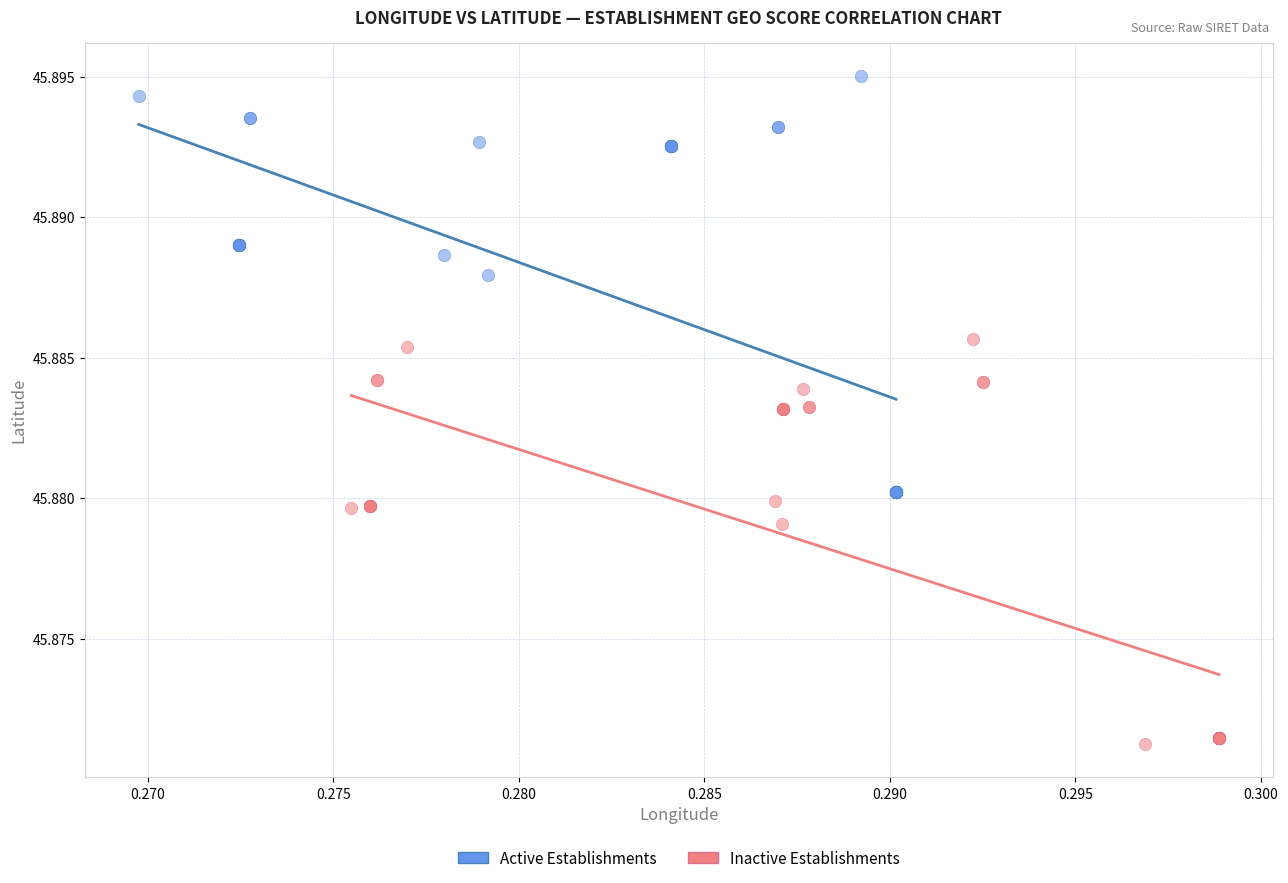

Which series contains the lowest Y value?

Inactive Establishments